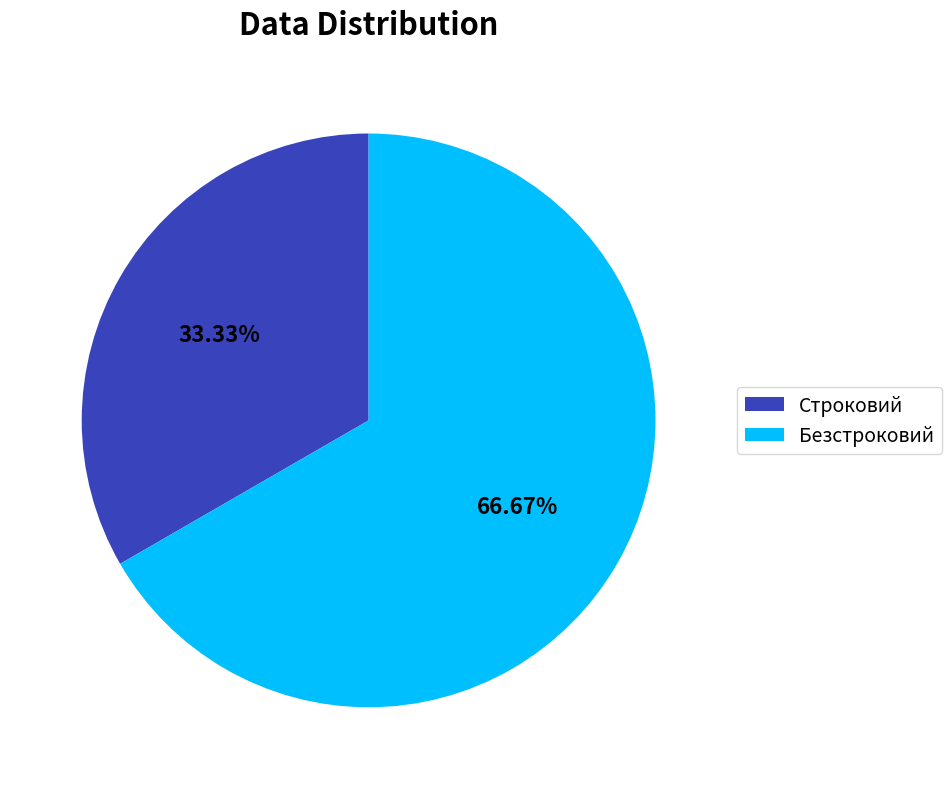

How many slices are in this pie chart?

2